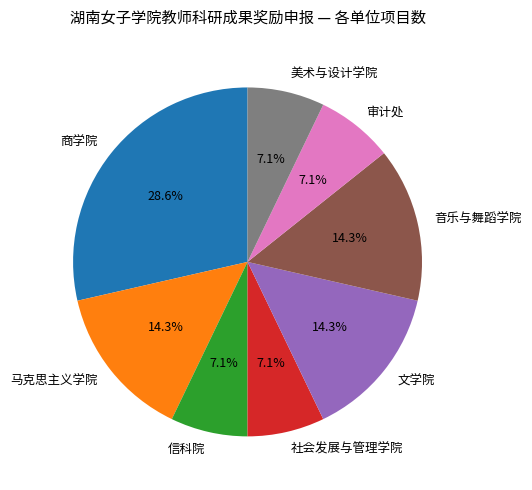

To the nearest percent, what portion does 文学院 represent?

14%